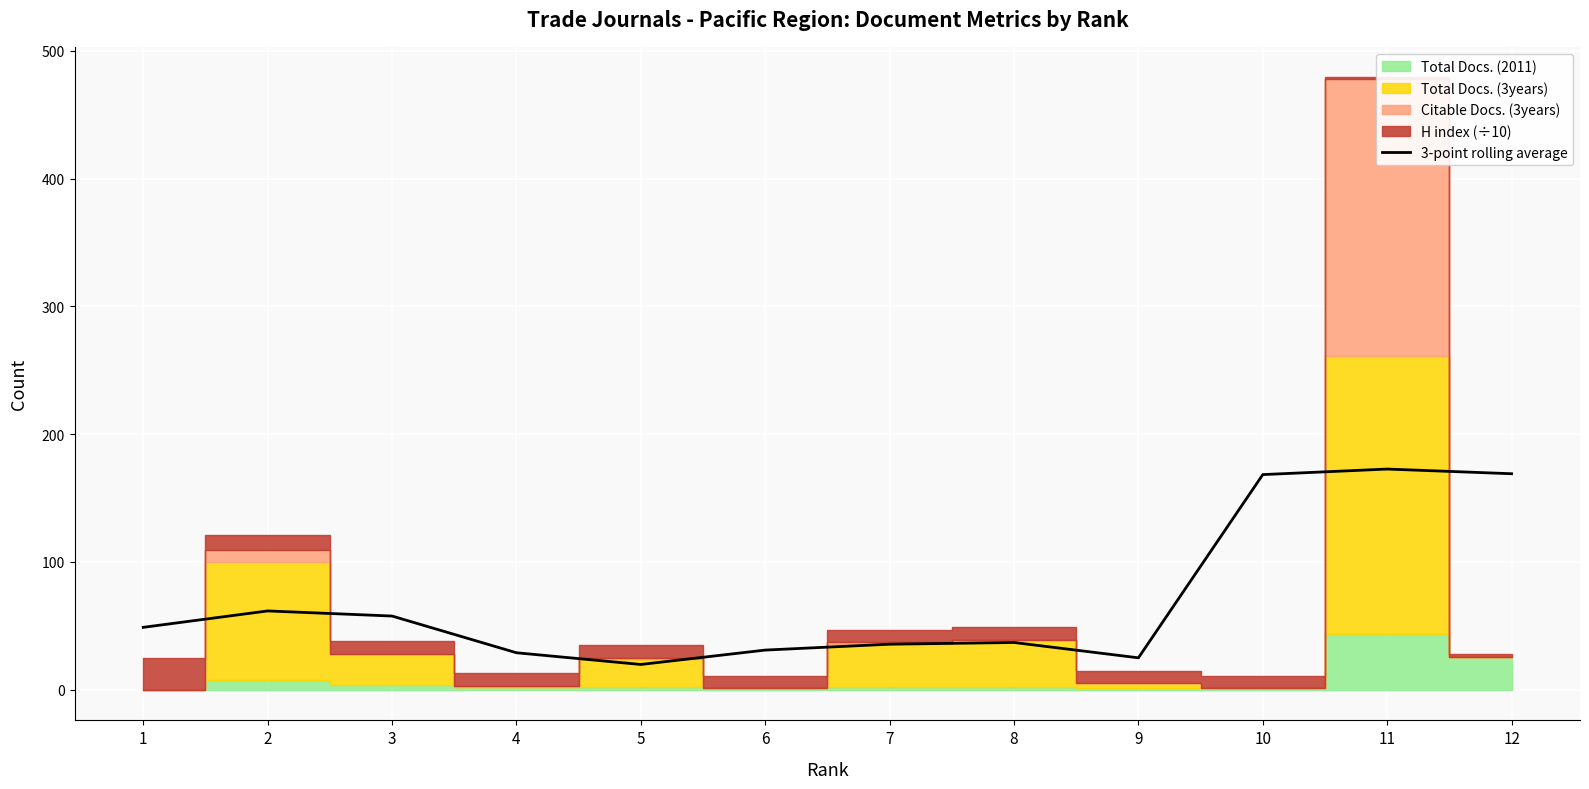

Is it true that the value at 7 is 13.5?

False